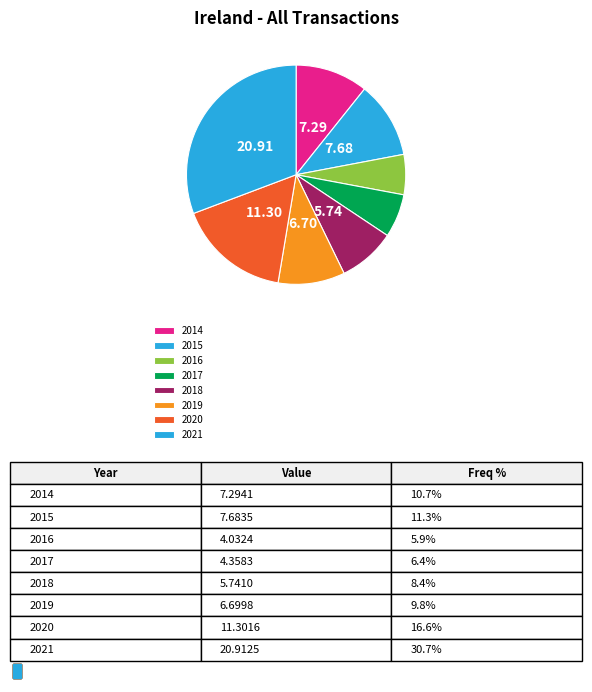

To the nearest percent, what portion does 2018 represent?

8%